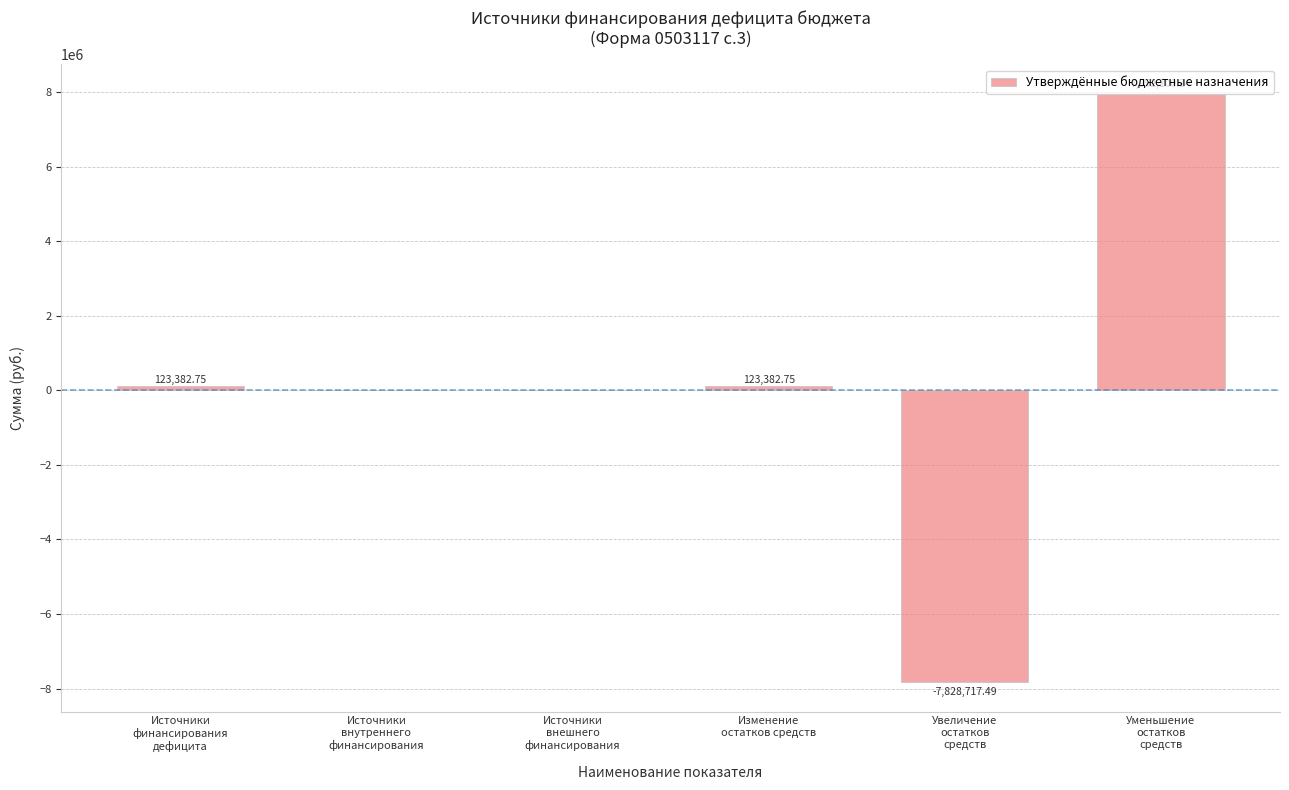

How many distinct data groups are displayed?

1